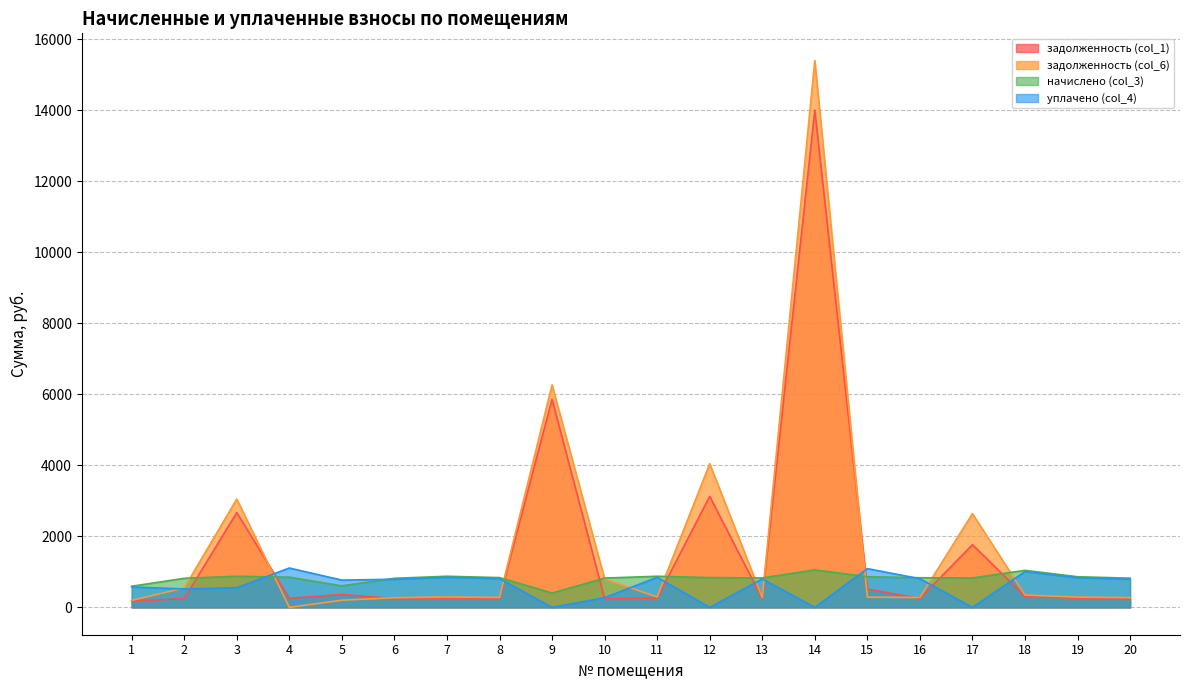

How many times do начислено (col_3) and уплачено (col_4) cross each other?

4